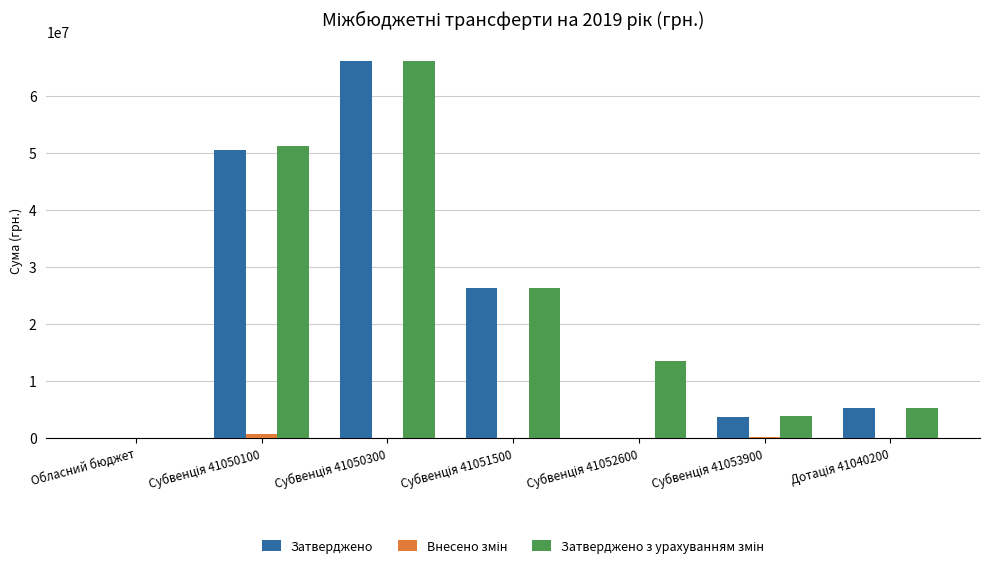

What is the sum of all Затверджено values?

151637094